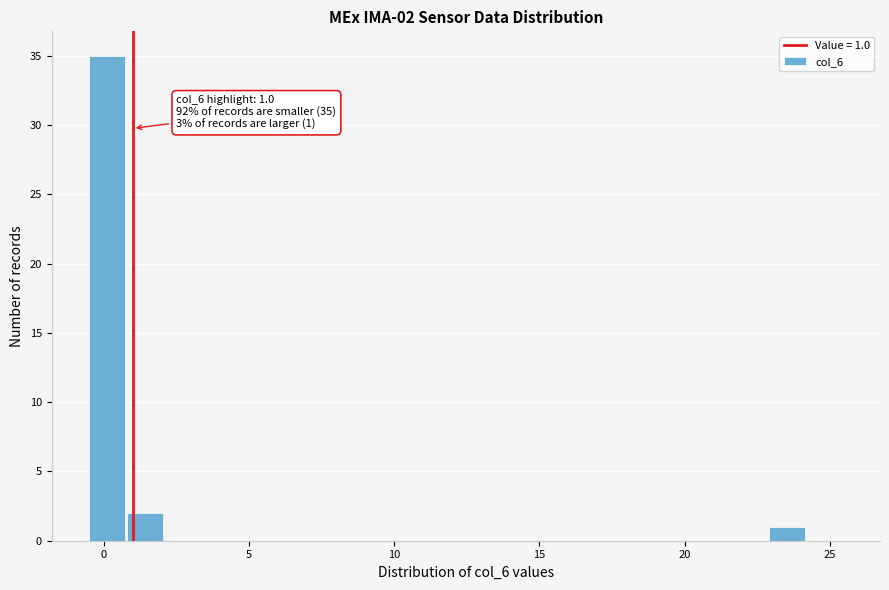

Around what value on the x-axis is the tallest bar? Give the approximate position of its centre, as read against the axis.

0.0